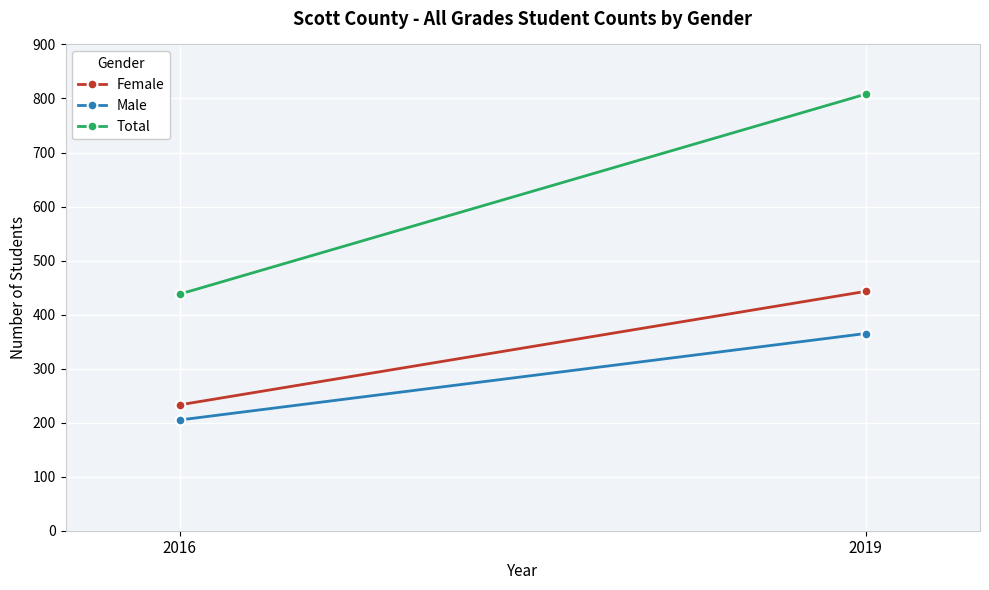

How many values in the Female series are below 443?

1